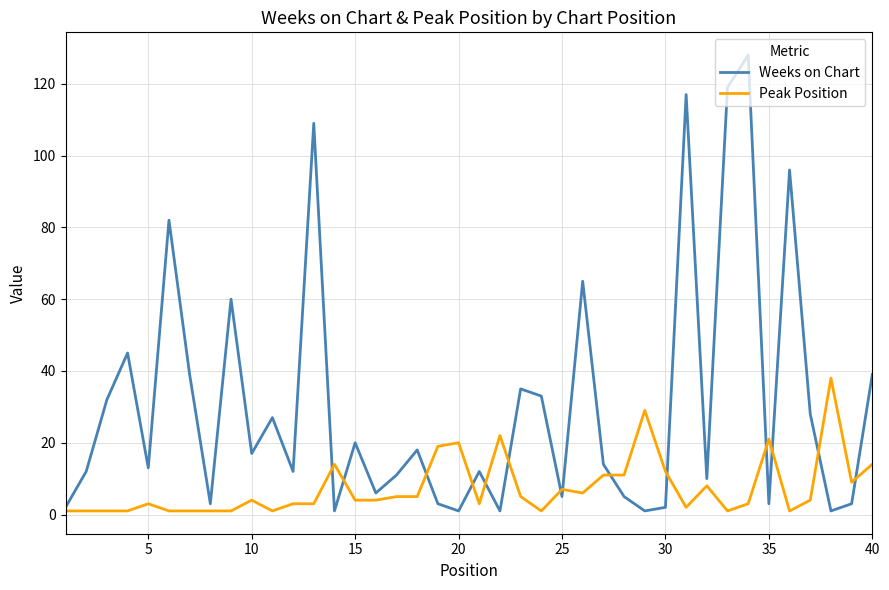

At how many categories does at least one series exceed 50?

8